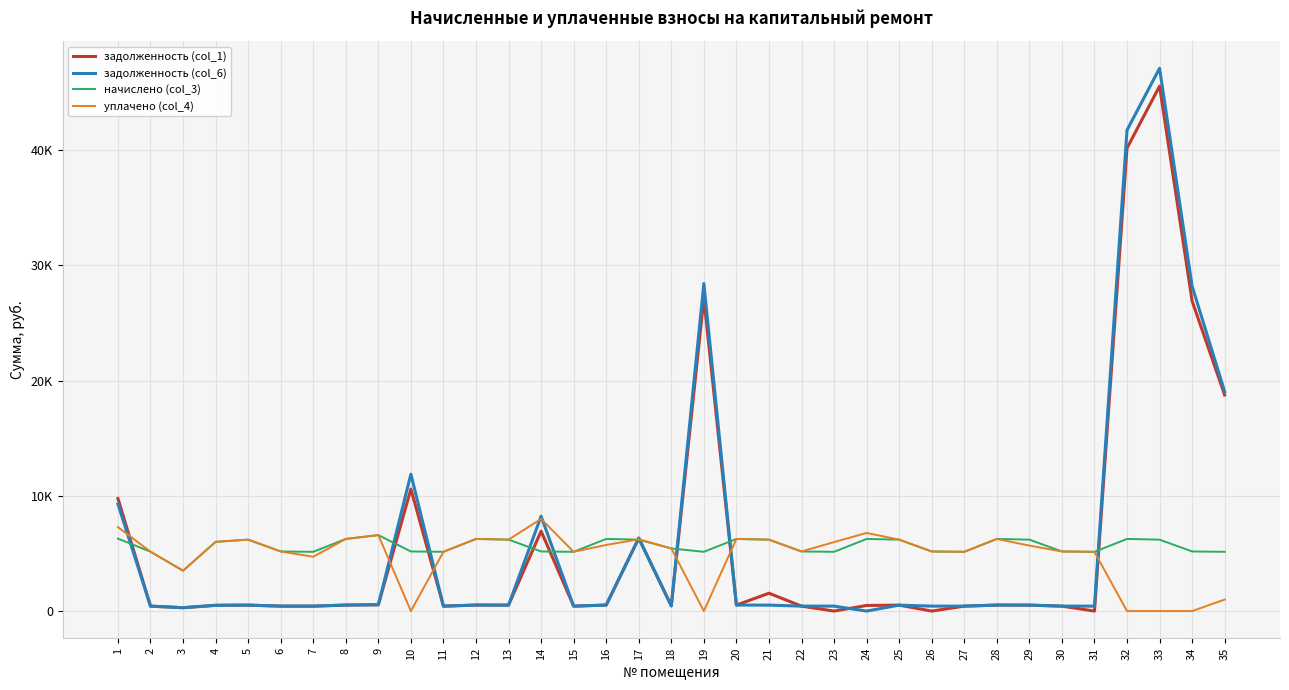

List the series in order of their peak value, highest first.

задолженность (col_6), задолженность (col_1), уплачено (col_4), начислено (col_3)